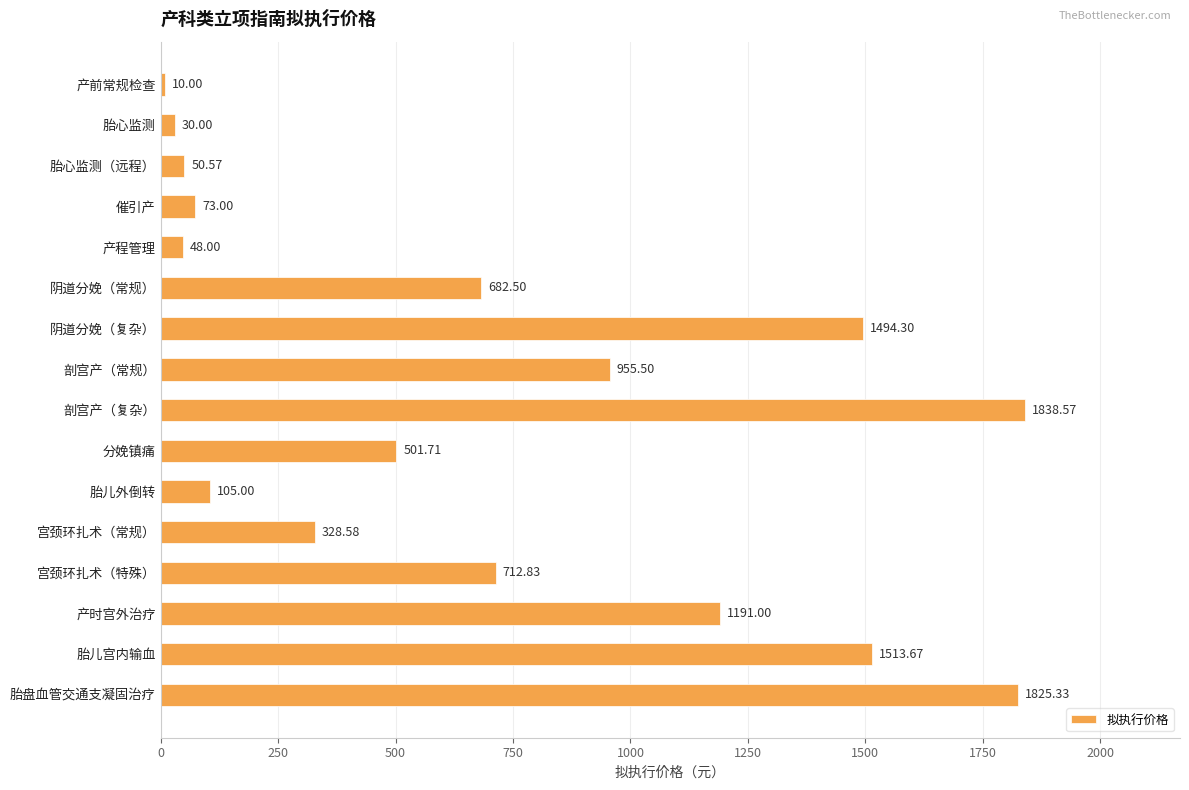

At which label is the value closest to 924?

剖宫产（常规）